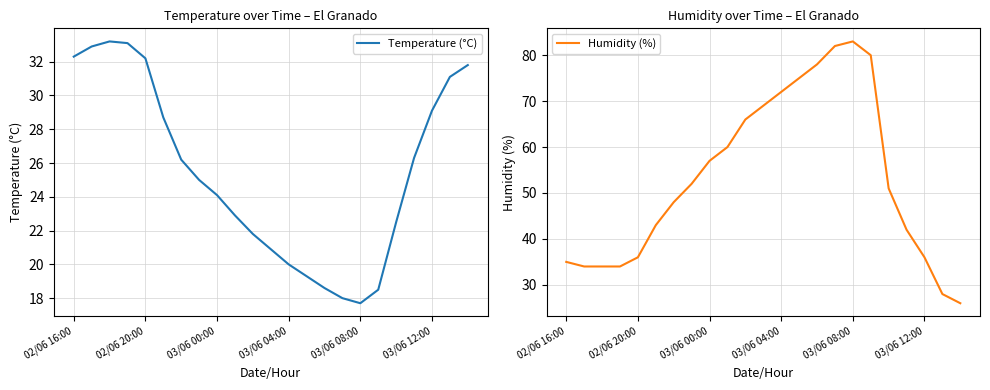

What is the average value of the Humidity (%) series?

53